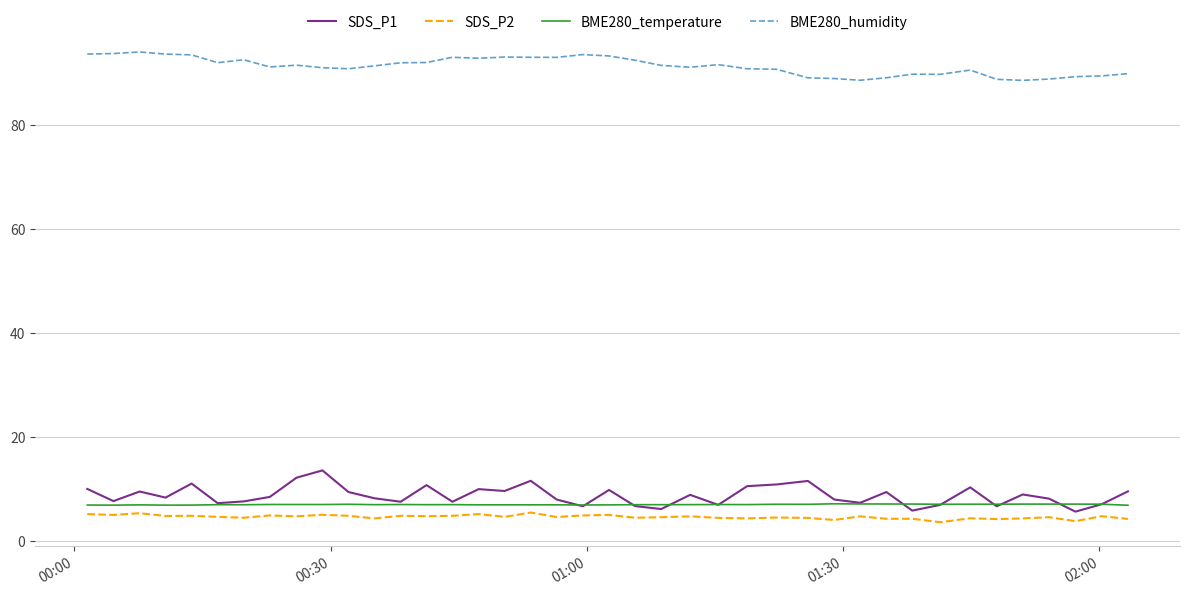

What is the smallest value displayed?

3.7